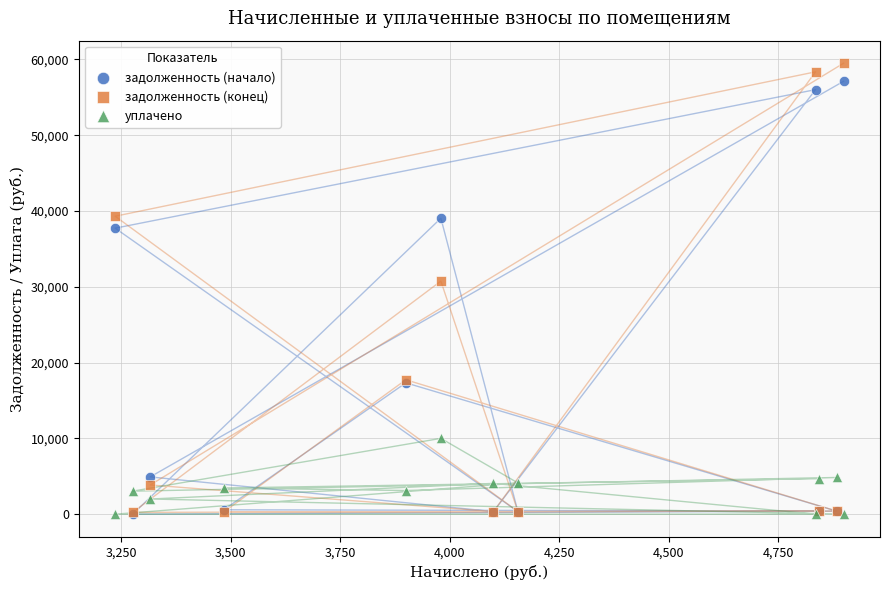

Which series has the widest spread of Y values?

задолженность (конец)